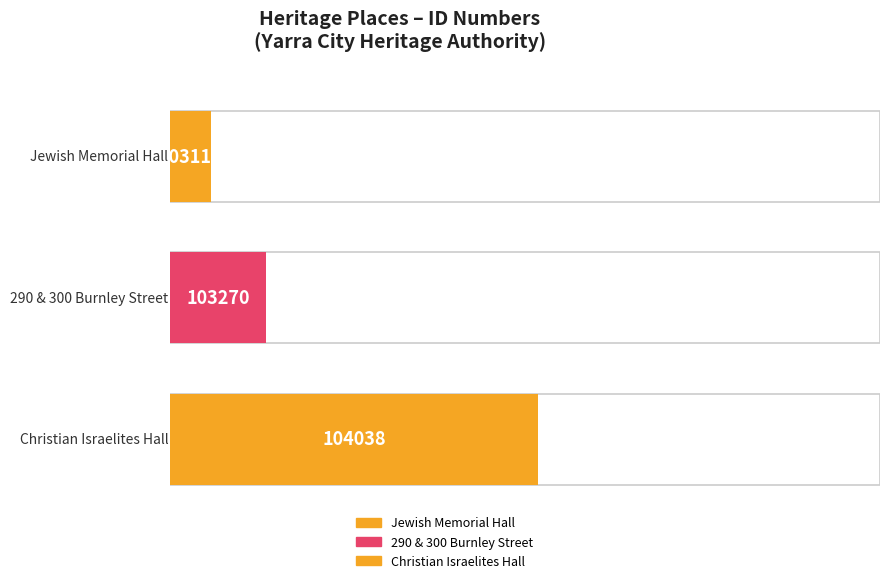

Does the chart contain stacked bars?

No